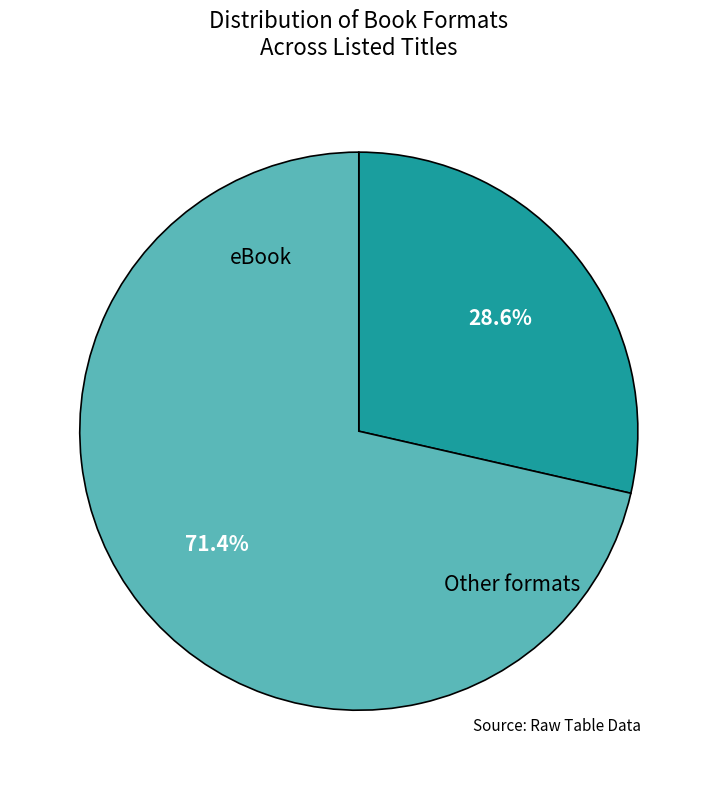

Is there any slice that represents more than half of the pie?

Yes